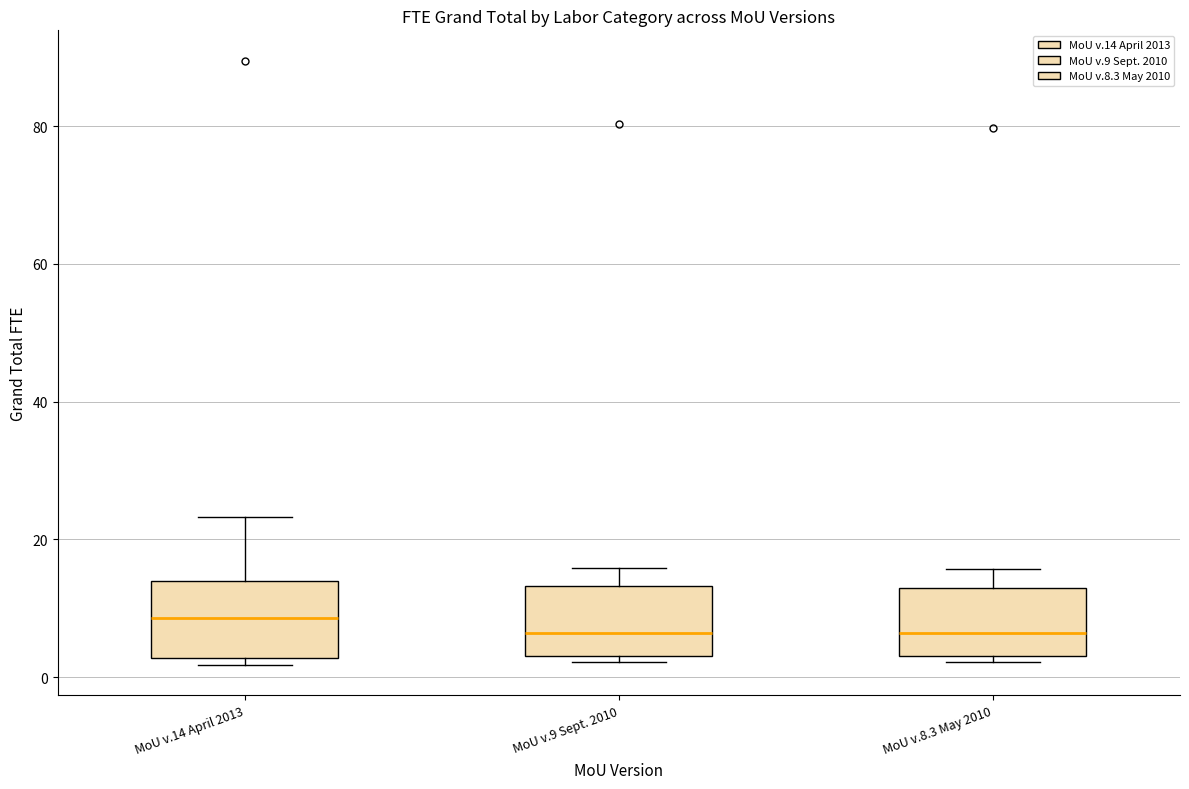

Reading left to right, read every box against the y-axis: the position of its median line, the range the box covers, and the ends of its whiskers. The values are not printed on the chart, so give them approximately, as read against the axis.

MoU v.14 April 2013: median 8, box 2 to 14, whiskers 2 (just below the box's lower edge) to 24
MoU v.9 Sept. 2010: median 6, box 4 to 14, whiskers 2 to 16
MoU v.8.3 May 2010: median 6, box 4 to 12, whiskers 2 to 16